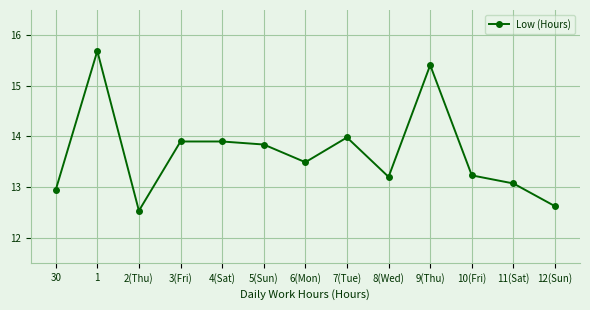

What is the value of the 9th point from the left?

13.2